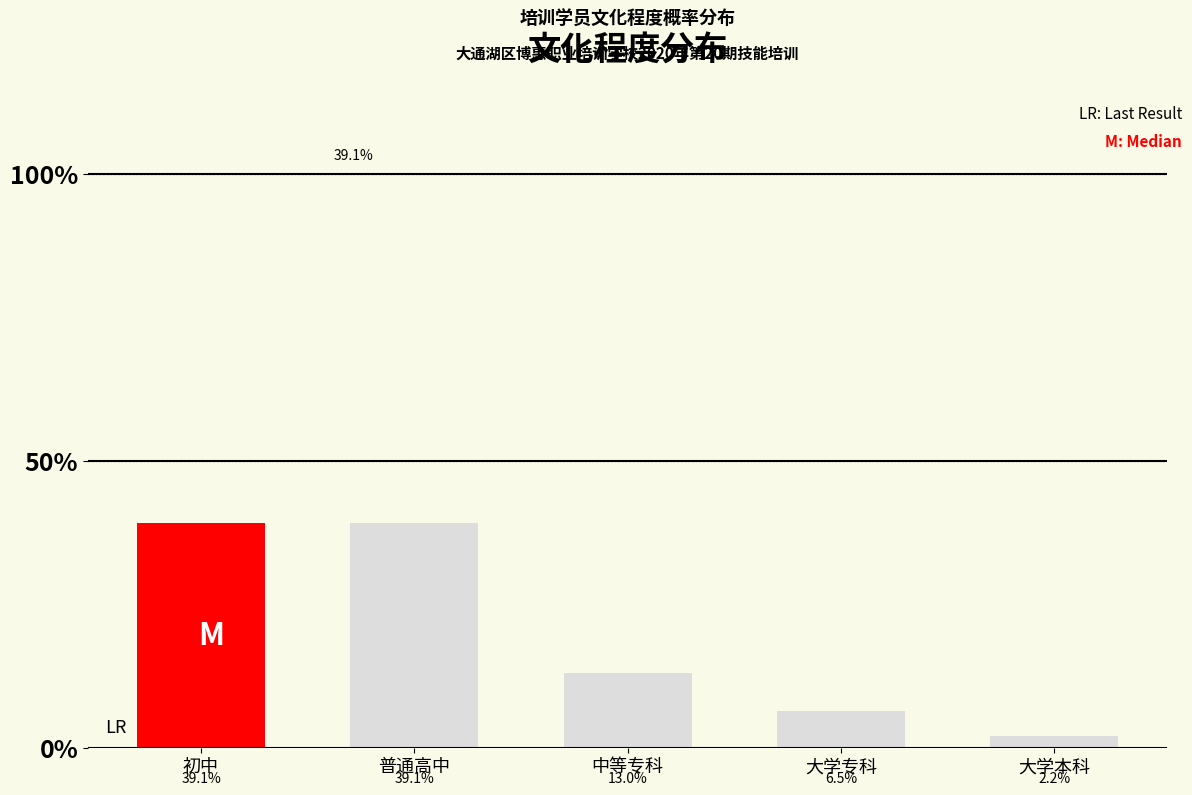

How many bars are there in total?

5